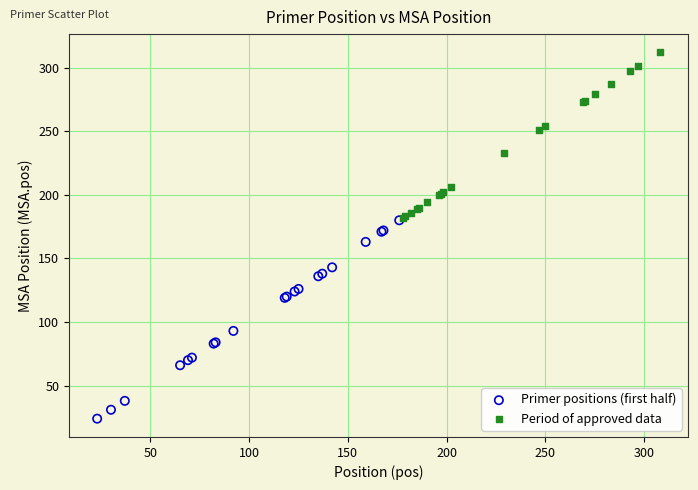

Which series has the widest spread of Y values?

Primer positions (first half)